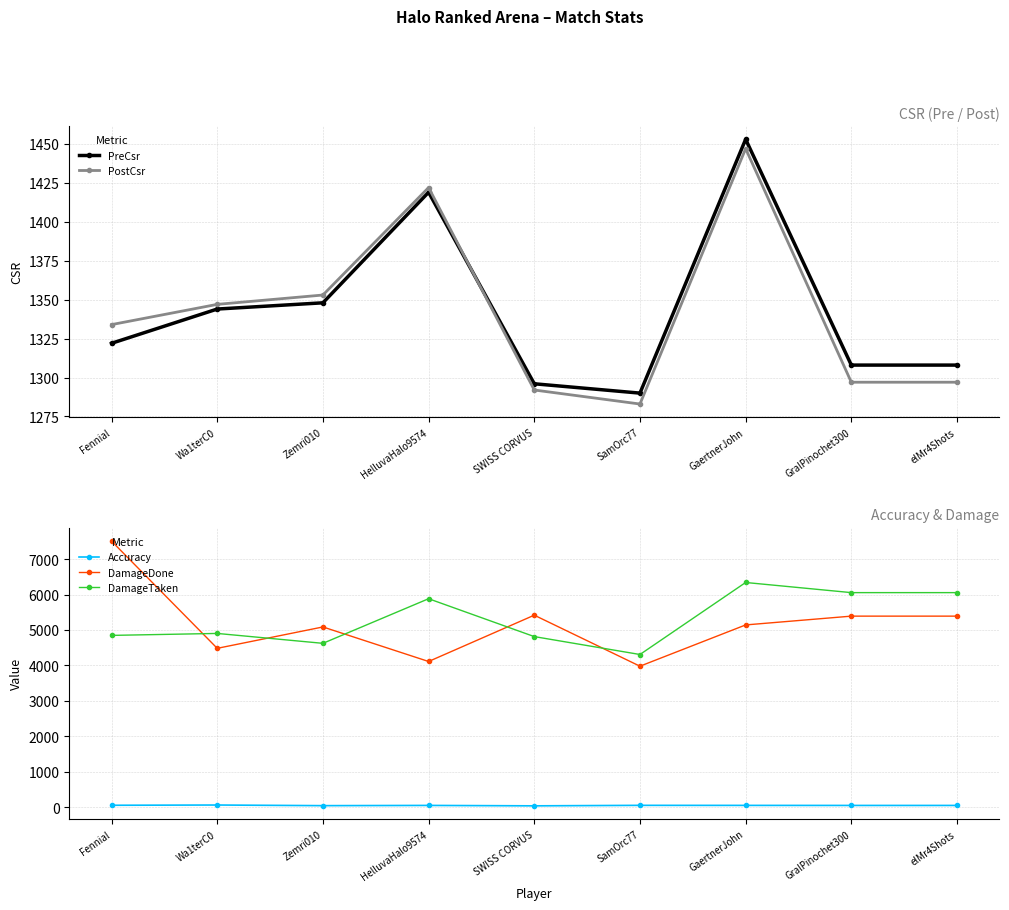

True or false: PreCsr and DamageDone intersect in this chart.

False